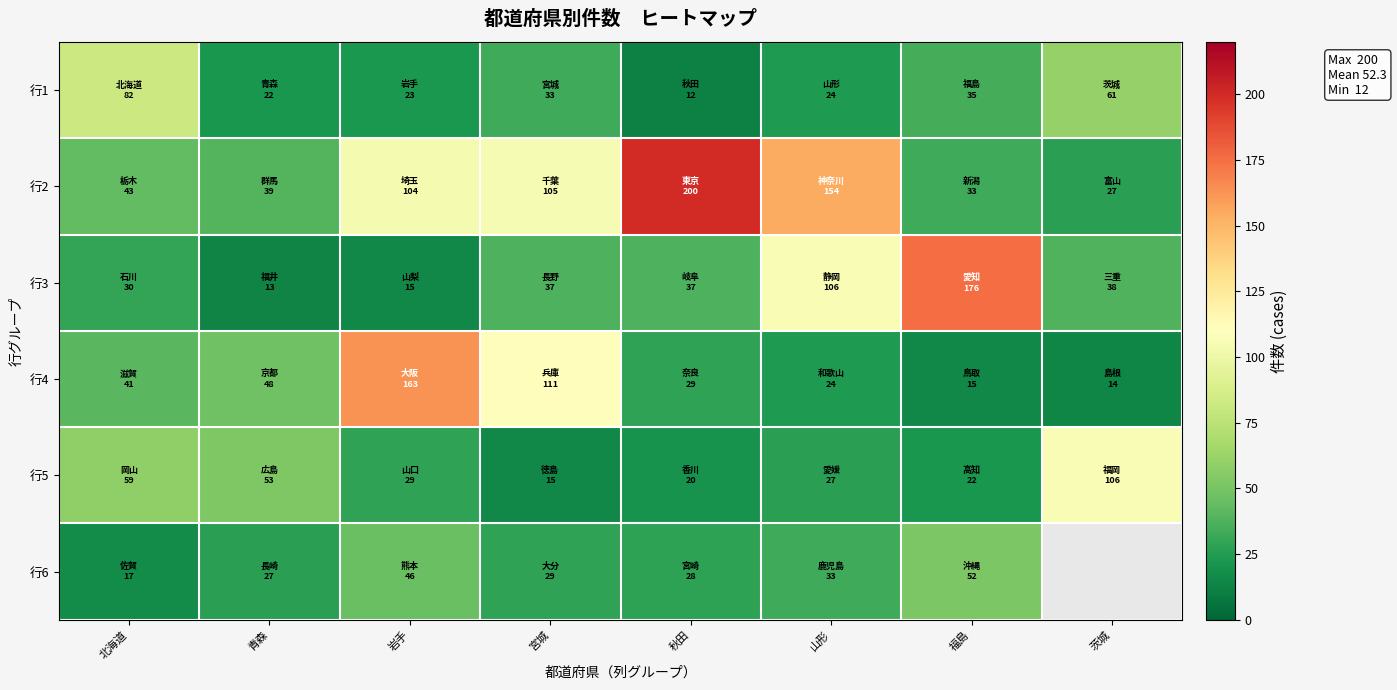

What is the average value of the 行3 series?

56.5